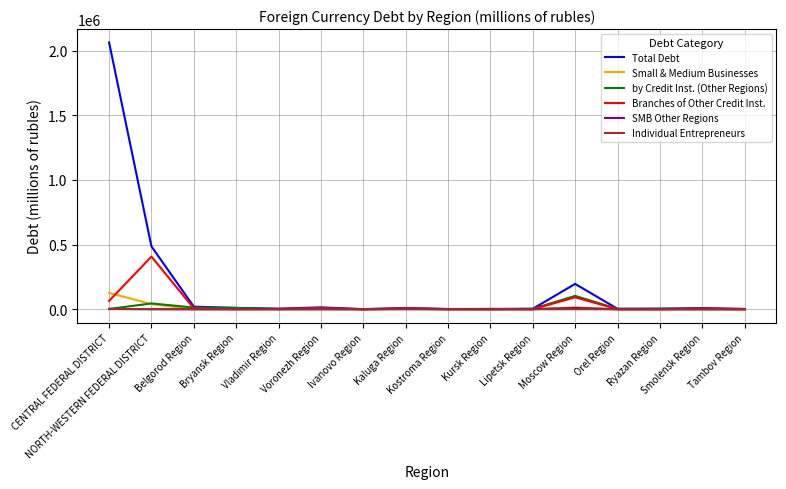

What is the difference between the second highest and second lowest values in the Branches of Other Credit Inst. series?

91928